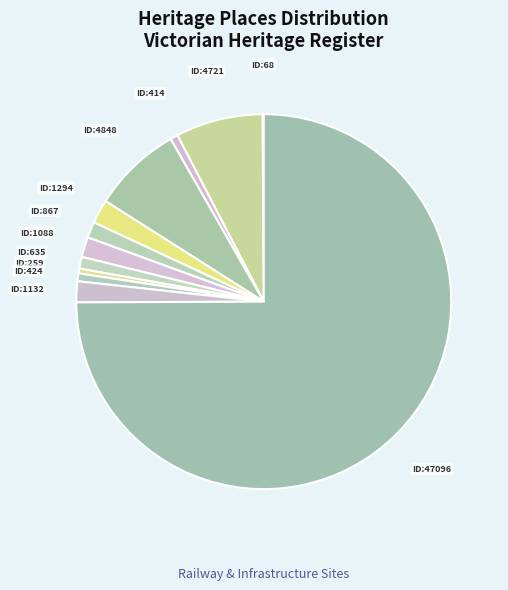

Count the number of slices in the pie.

12